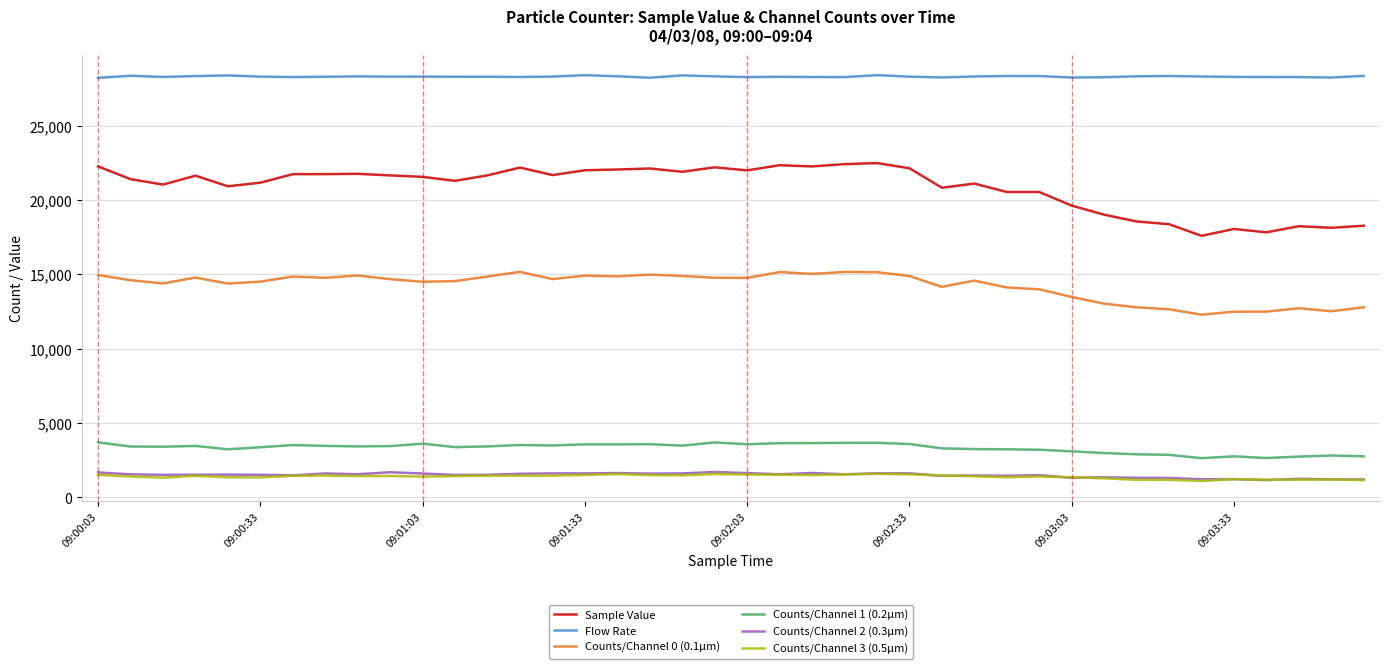

Count the number of data series in this chart.

6